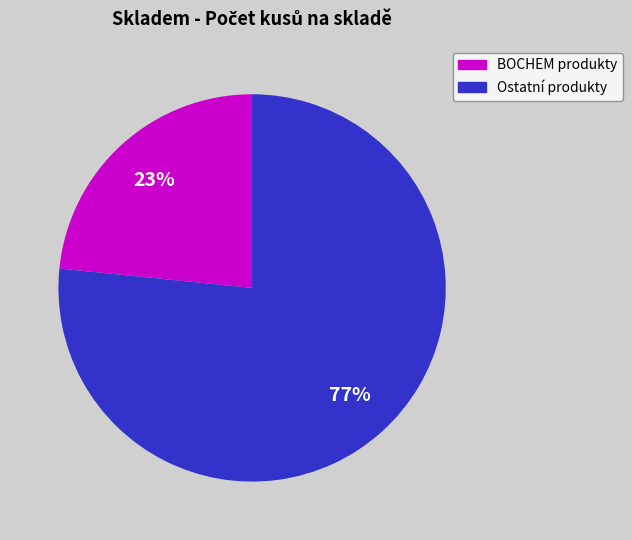

Is it true that Ostatní produkty is 62% of the pie?

False